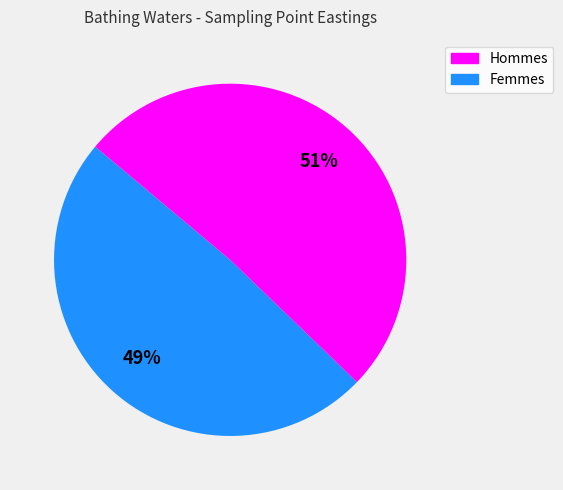

Count the number of slices in the pie.

2